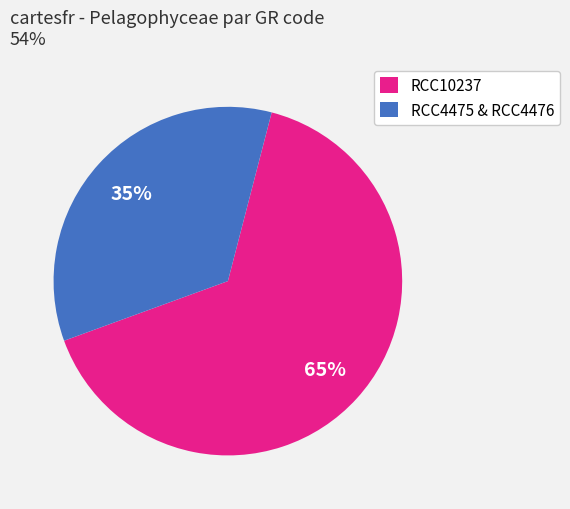

Is it true that RCC10237 is 65% of the pie?

True